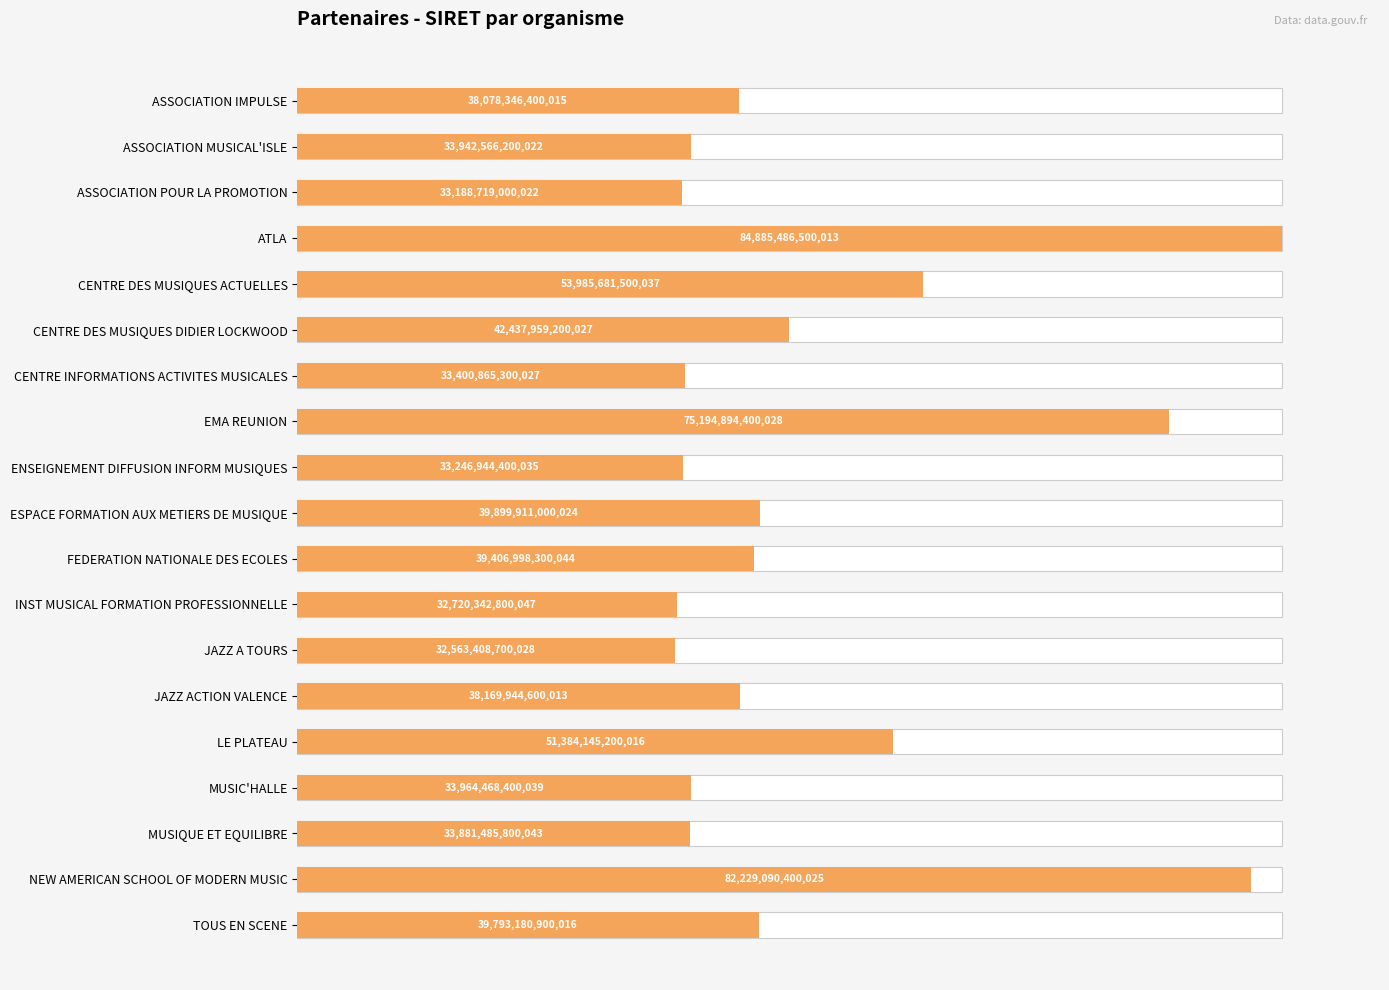

Which has a higher value, MUSIQUE ET EQUILIBRE or ENSEIGNEMENT DIFFUSION INFORM MUSIQUES?

MUSIQUE ET EQUILIBRE